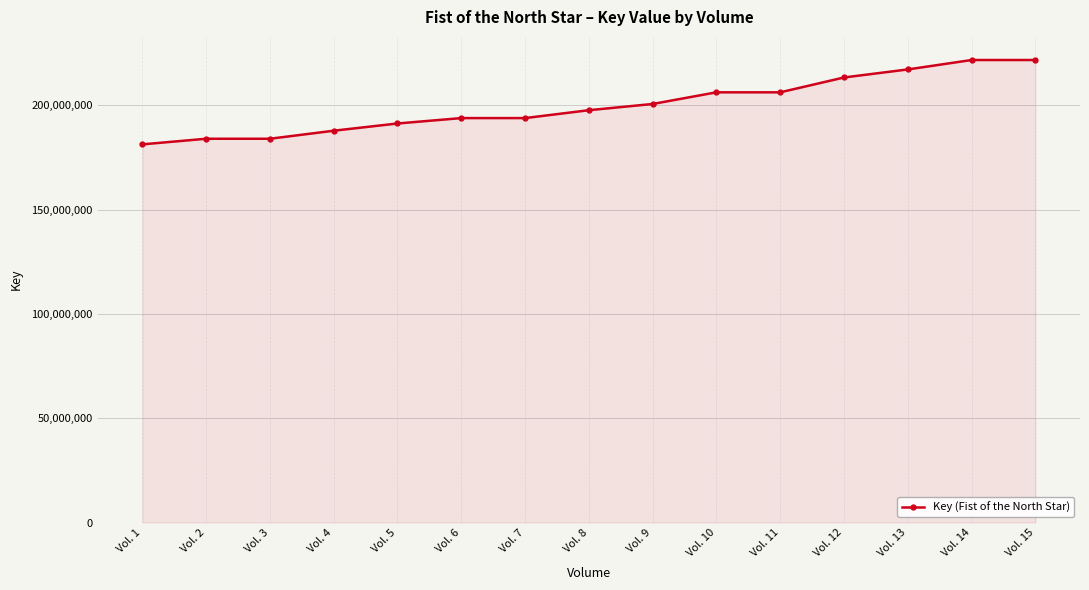

Between Vol. 1 and Vol. 5, which is larger?

Vol. 5